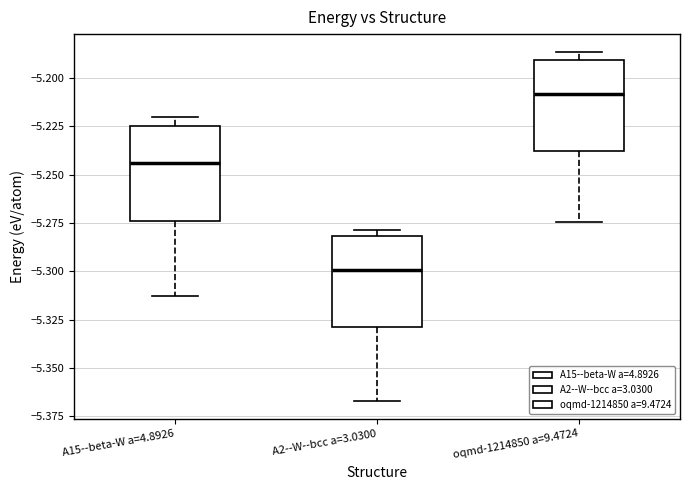

Where is the upper edge of the box for A2--W--bcc a=3.0300 on the y-axis? The values are not printed on the chart, so give them approximately, as read against the axis.

-5.280